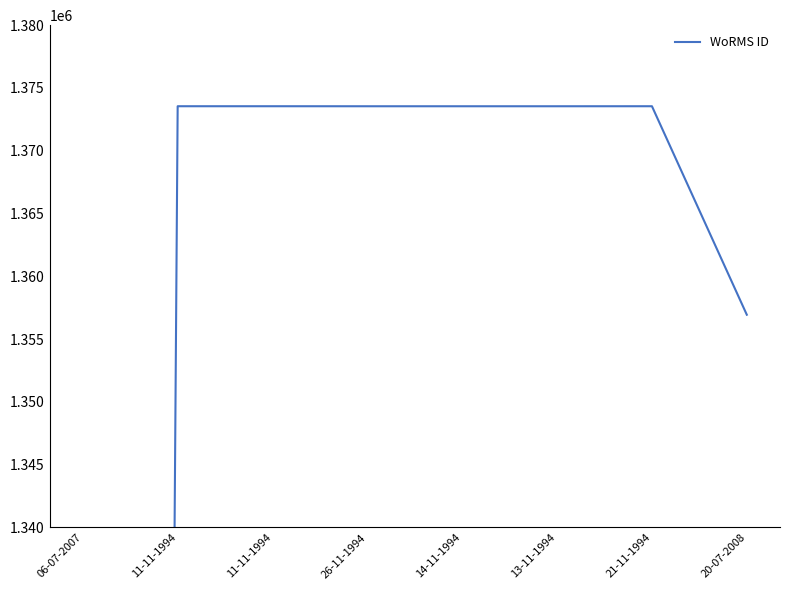

Between 11-11-1994 and 20-07-2008, which is larger?

11-11-1994